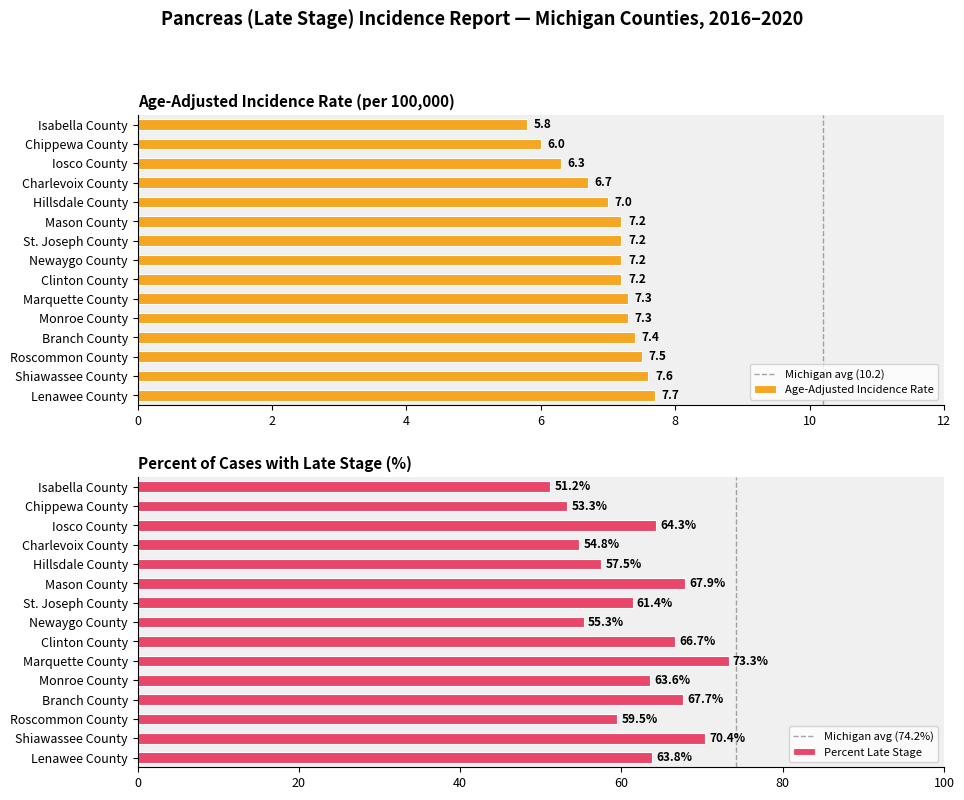

What is the minimum value for Age-Adjusted Incidence Rate?

5.8